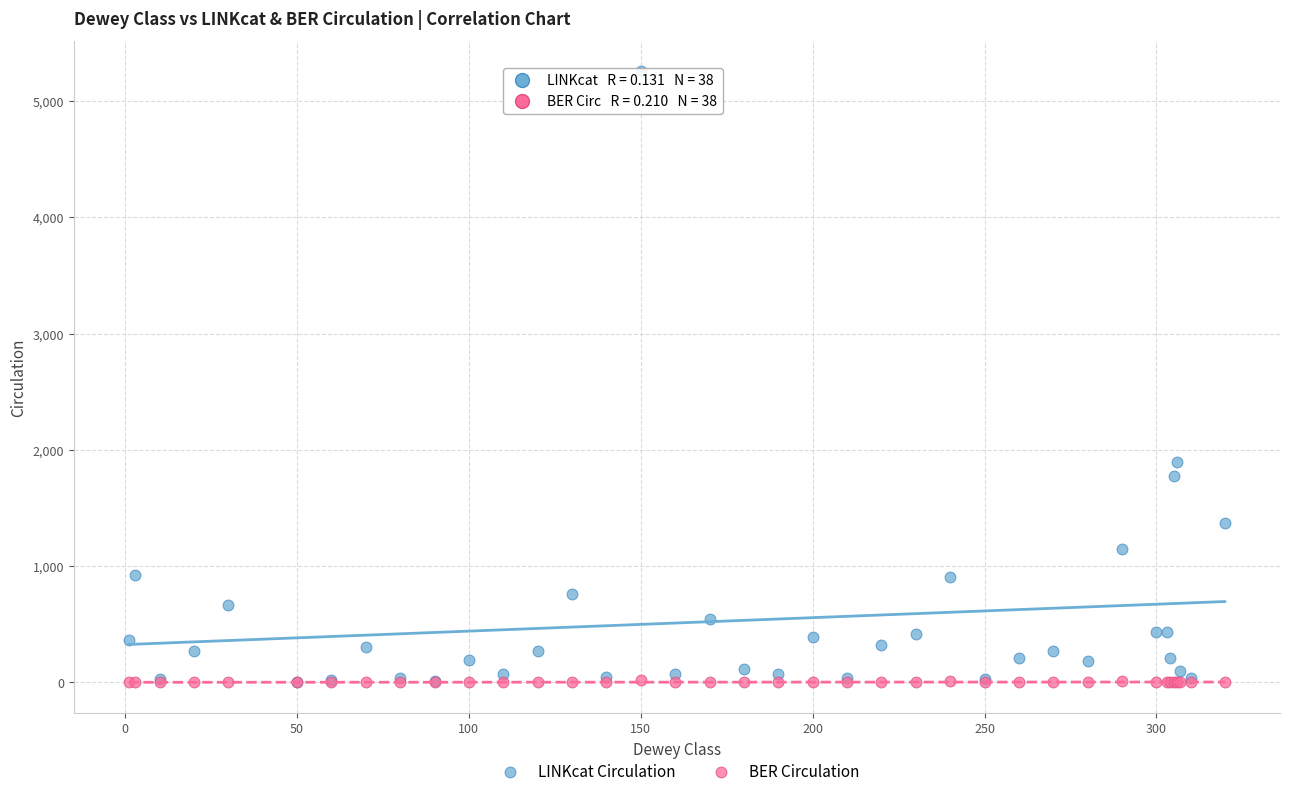

What are all the series names shown in the legend?

LINKcat Circulation, BER Circulation